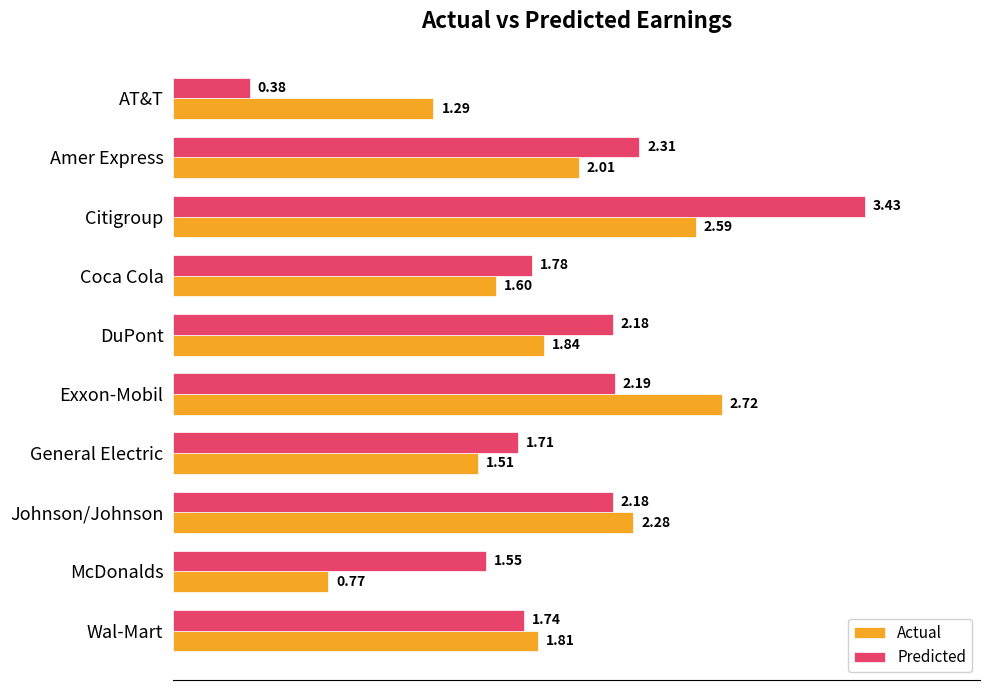

Rank the series by their maximum value, from lowest to highest.

Actual, Predicted